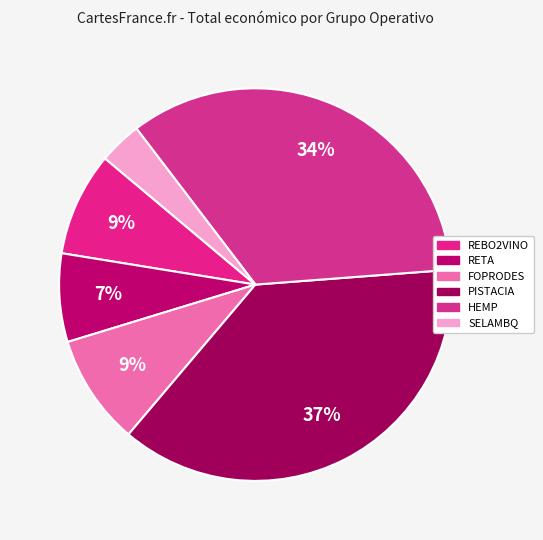

True or false: REBO2VINO accounts for 1% of the total.

False